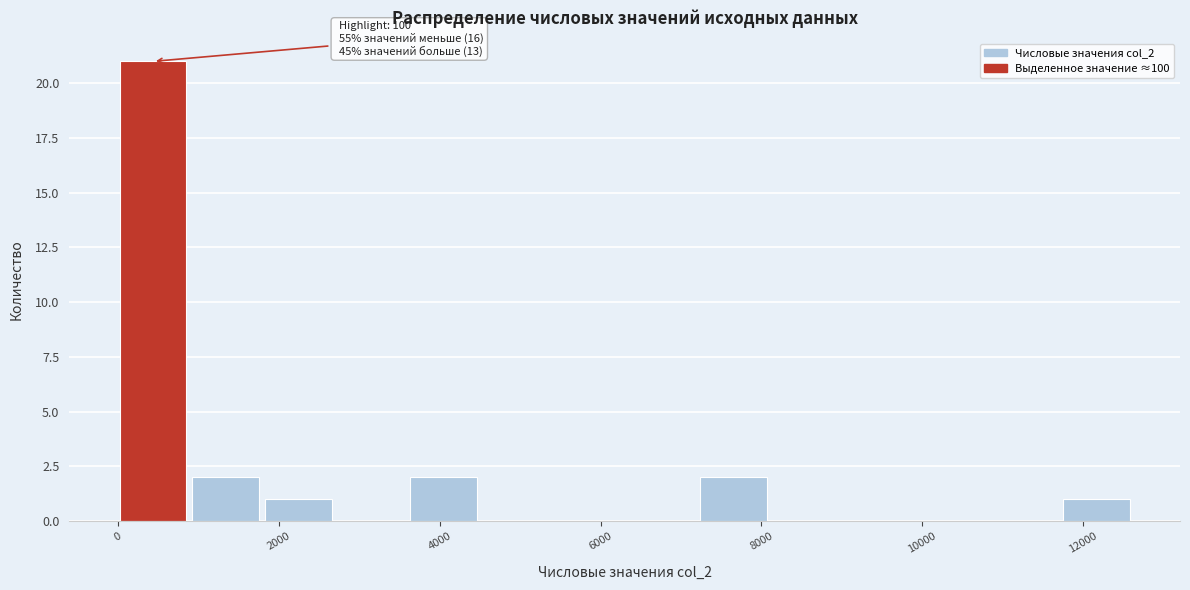

Which range on the x-axis has the tallest bar?

0 to 800